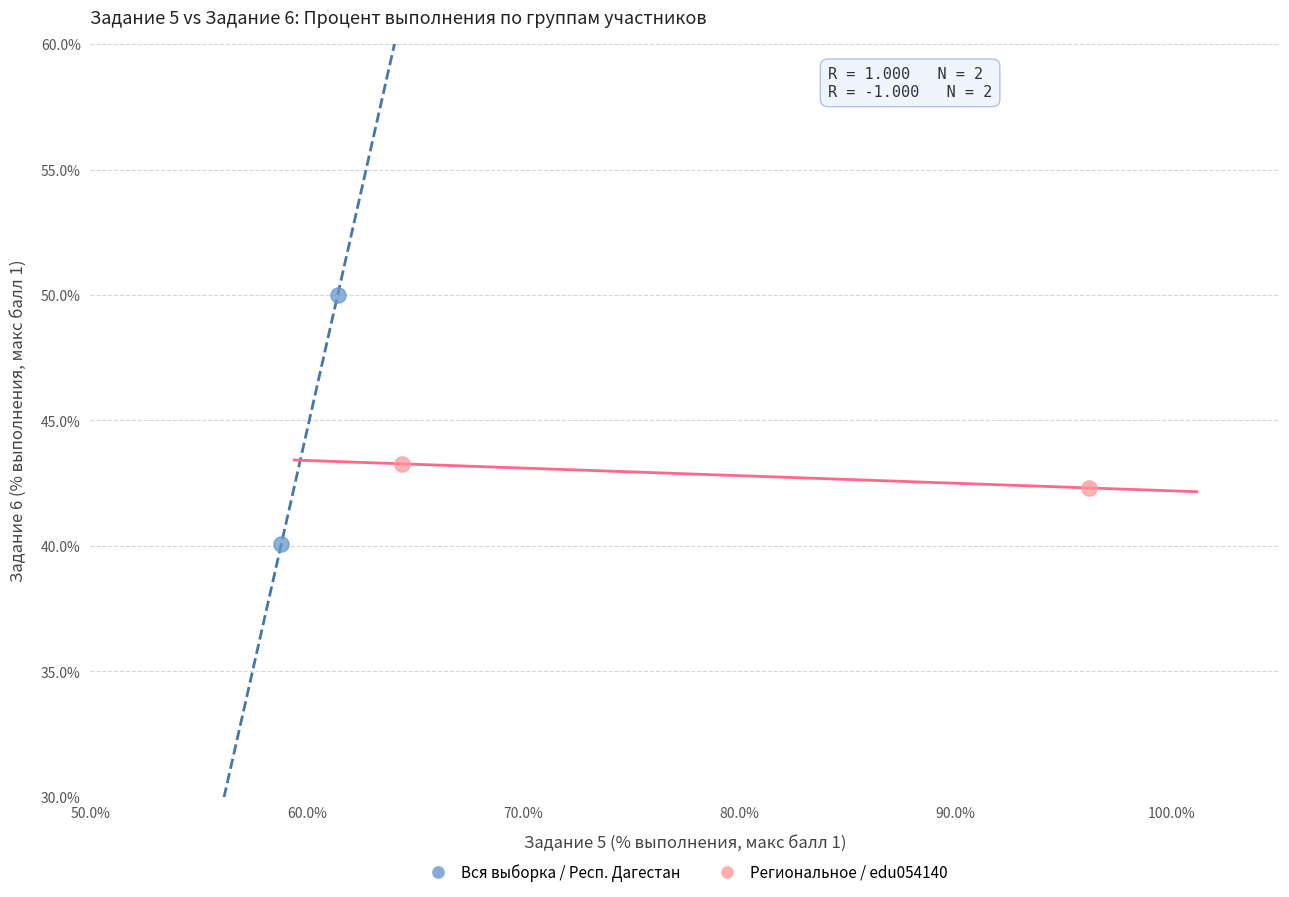

What are all the series names shown in the legend?

Вся выборка / Респ. Дагестан, Региональное / edu054140